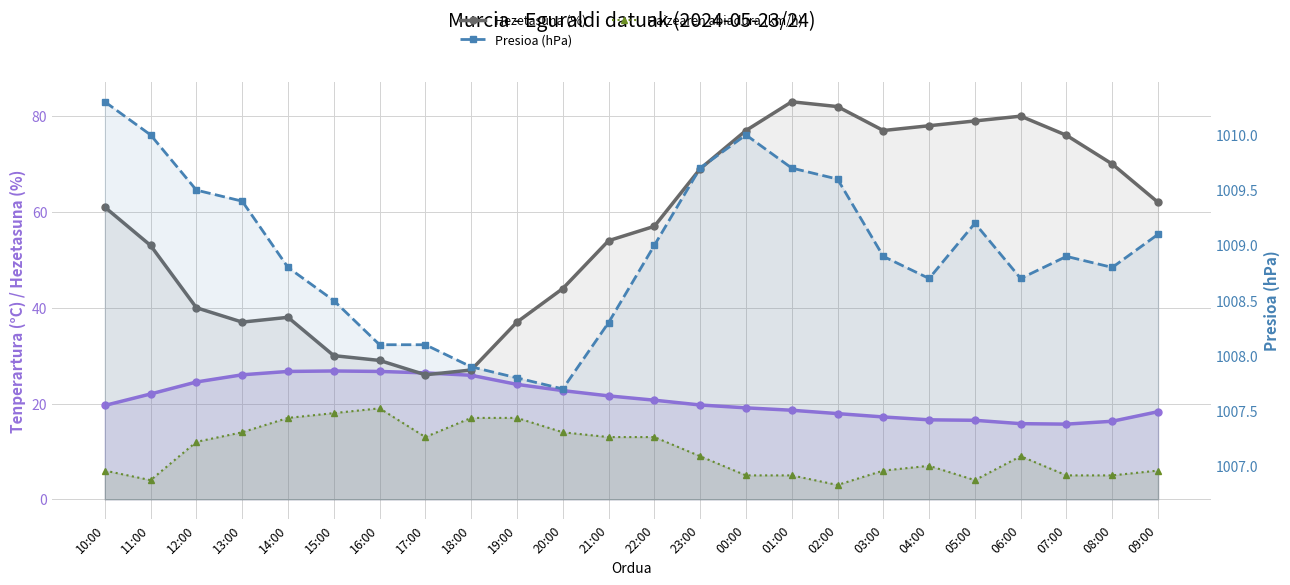

What is the average value of the Haizearen abiadura (km/h) series?

10.0